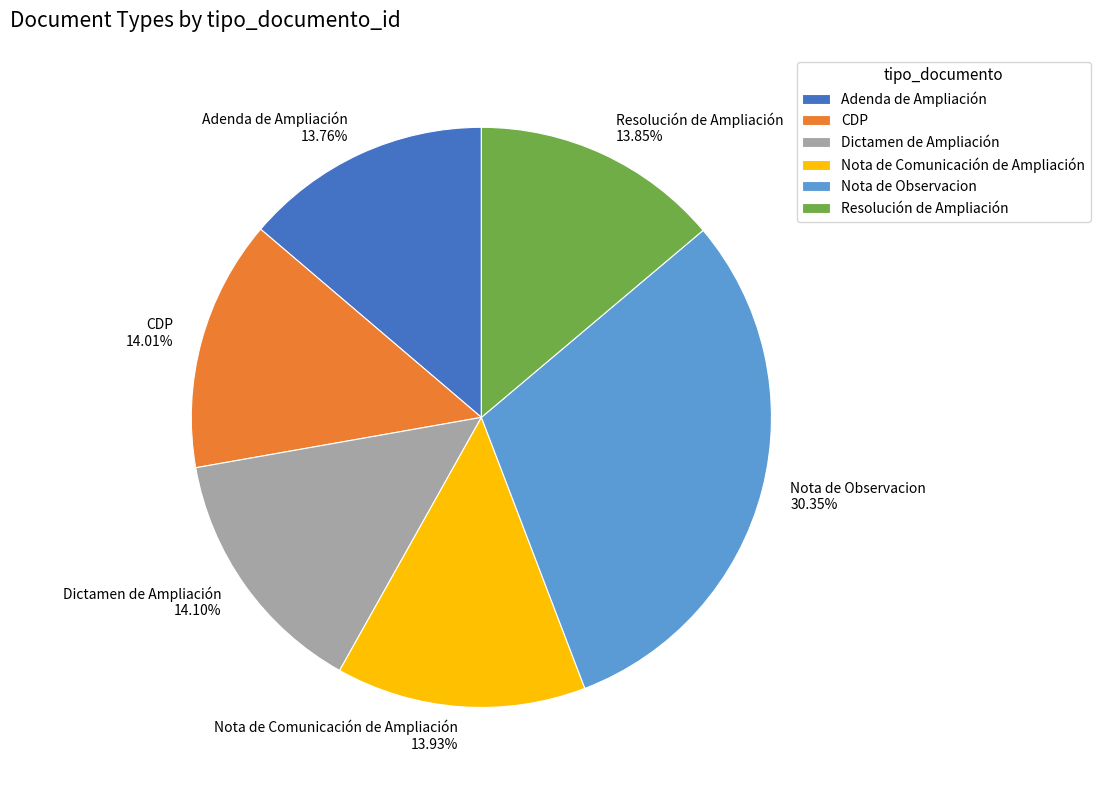

What is the ratio of the value at Adenda de Ampliación to the value at CDP?

1.0